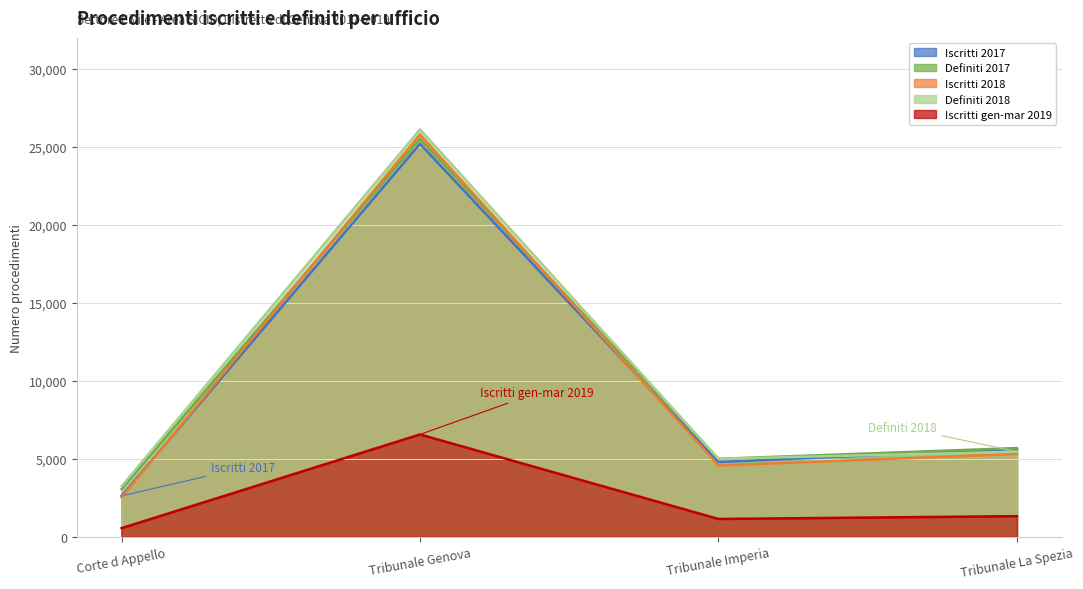

The Definiti 2018 series shows 1500 at Corte d Appello. True or false?

False